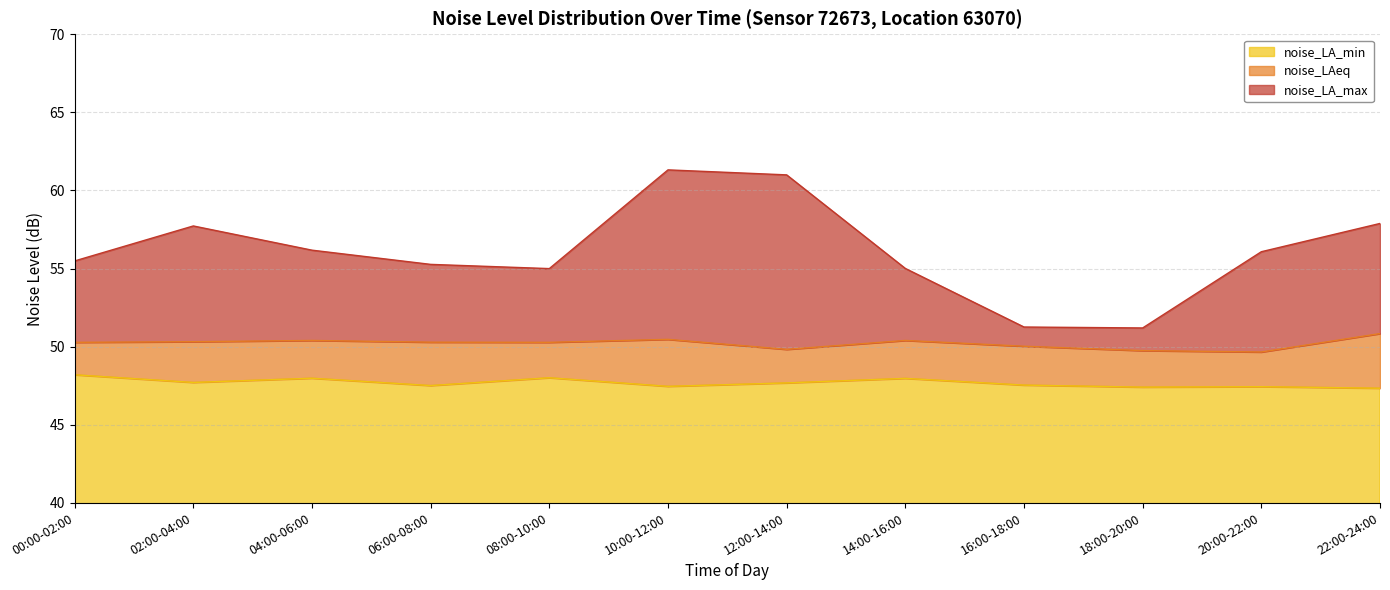

What is the sum of all noise_LA_min values?

572.2